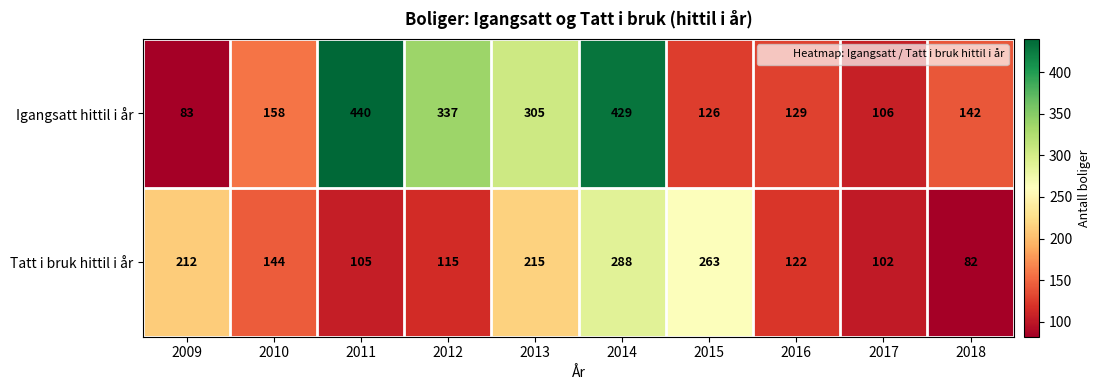

Rank the categories by Tatt i bruk hittil i år value from lowest to highest.

2018, 2017, 2011, 2012, 2016, 2010, 2009, 2013, 2015, 2014